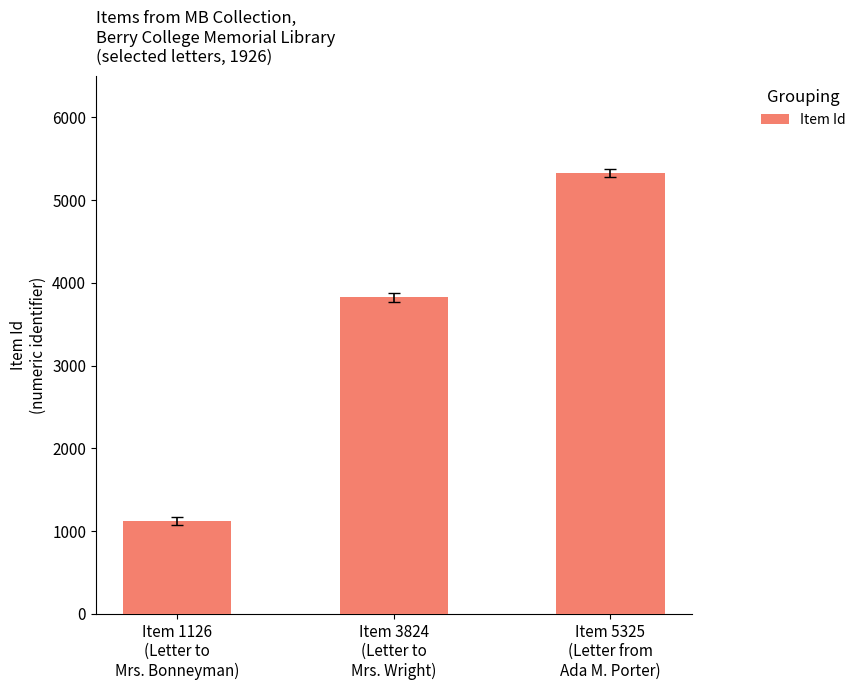

What is the label of the 2nd bar from the right?

Item 3824
(Letter to
Mrs. Wright)